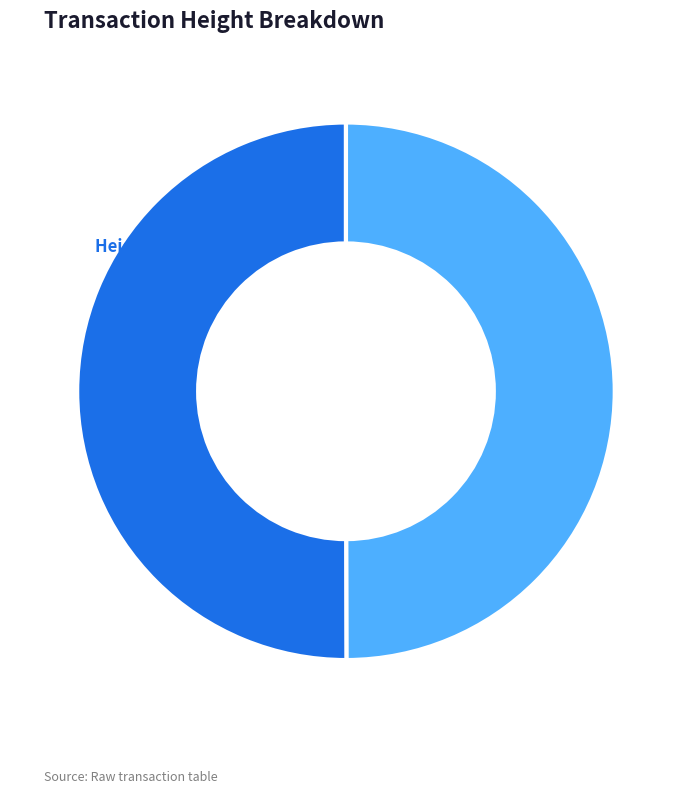

Is it true that Height 4448 is 50% of the pie?

True